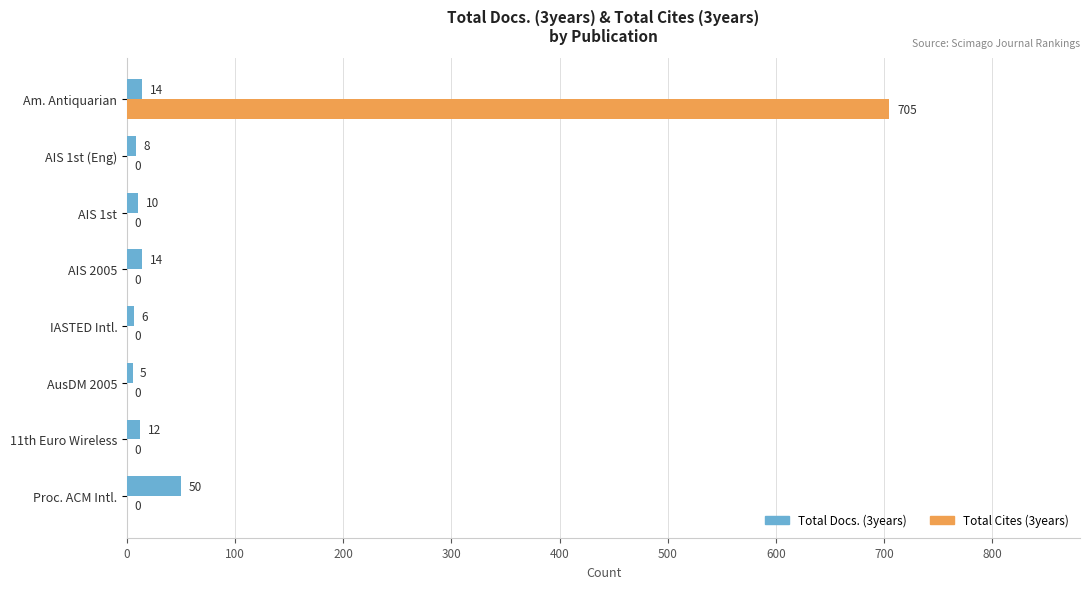

What is the sum of all Total Cites (3years) values?

705